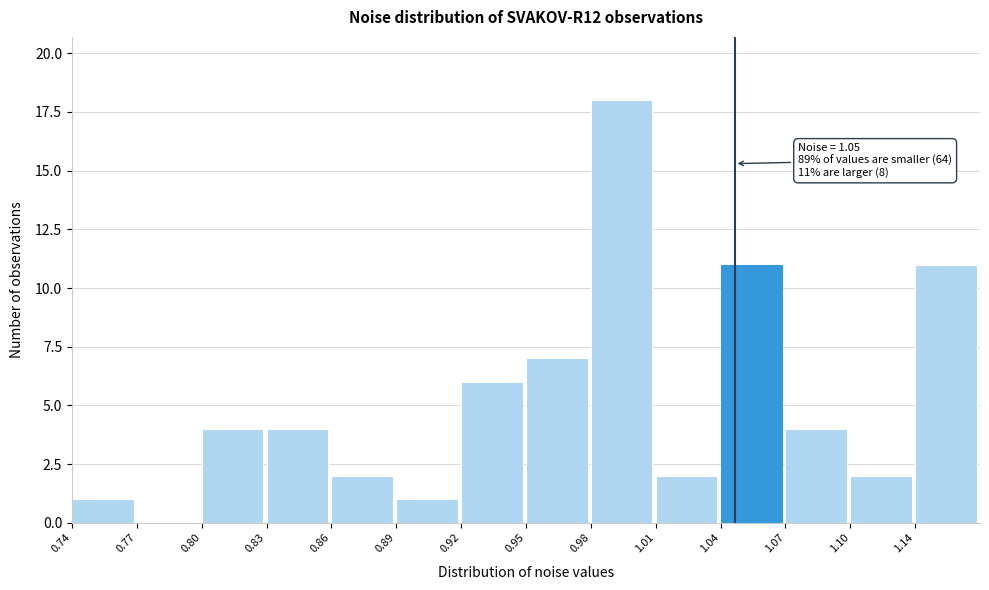

Reading right to left, list all the values displayed in this chart.

1.14=11	1.10=2	1.07=4	1.04=11	1.01=2	0.98=18	0.95=7	0.92=6	0.89=1	0.86=2	0.83=4	0.80=4	0.77=0	0.74=1